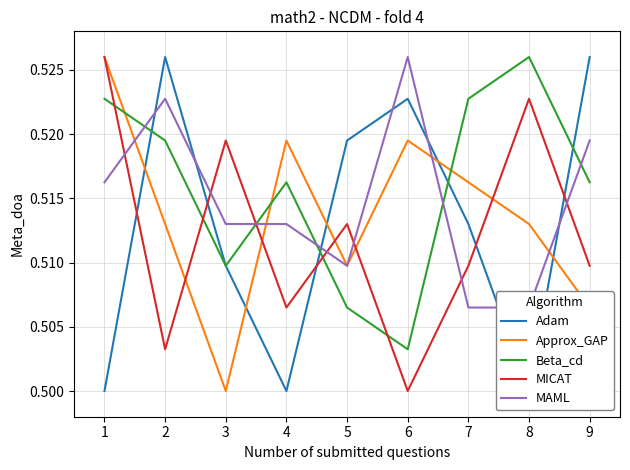

In MICAT, how many points are higher than both neighbors (excluding endpoints)?

3